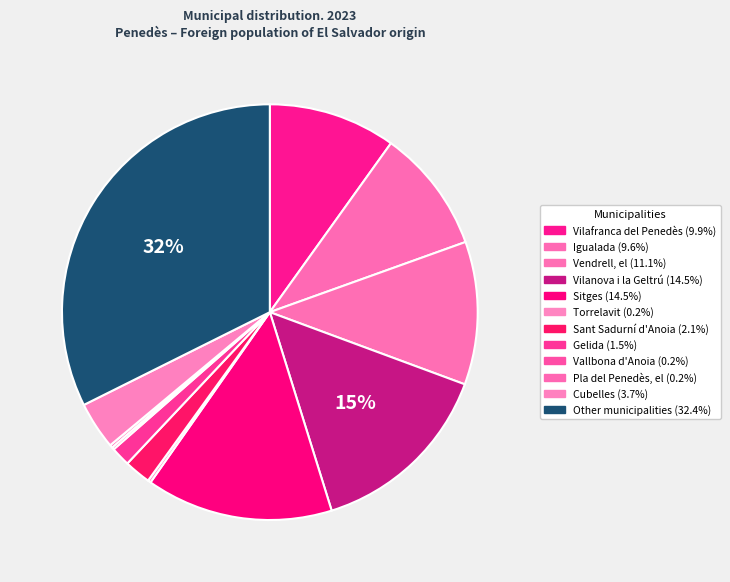

Count the number of slices in the pie.

12